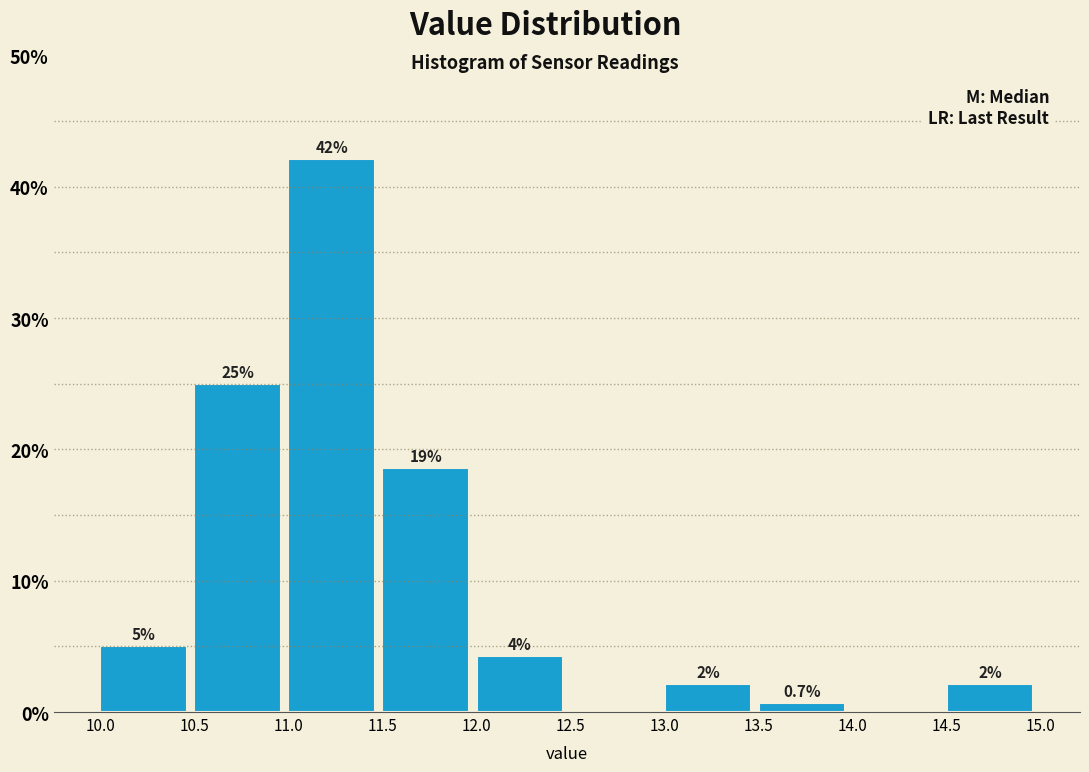

Over which range of the x-axis is the bar tallest?

11.0 to 11.5